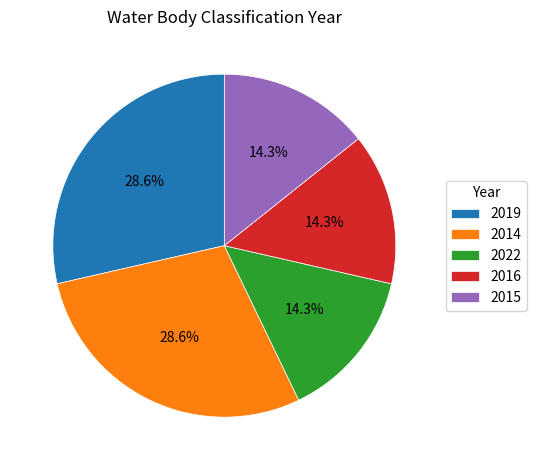

Is the sum of 2016 and 2022 greater than half?

No